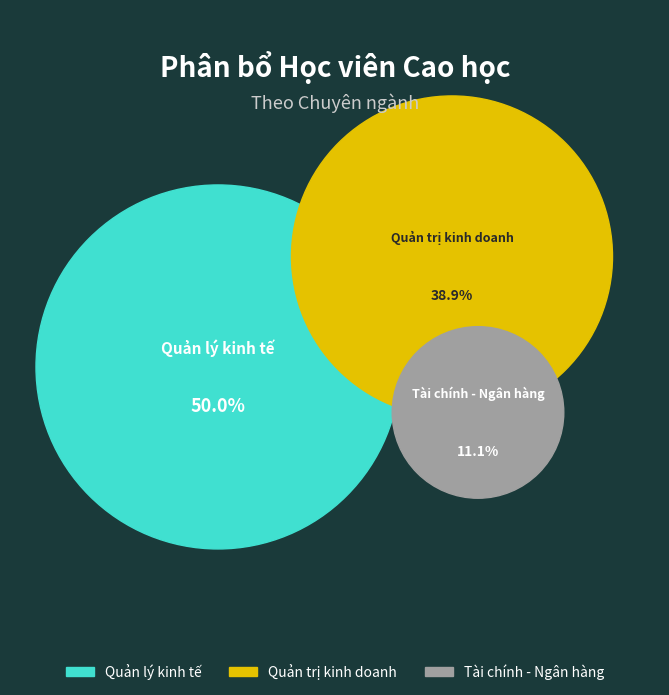

True or false: Quản trị kinh doanh accounts for 45% of the total.

False